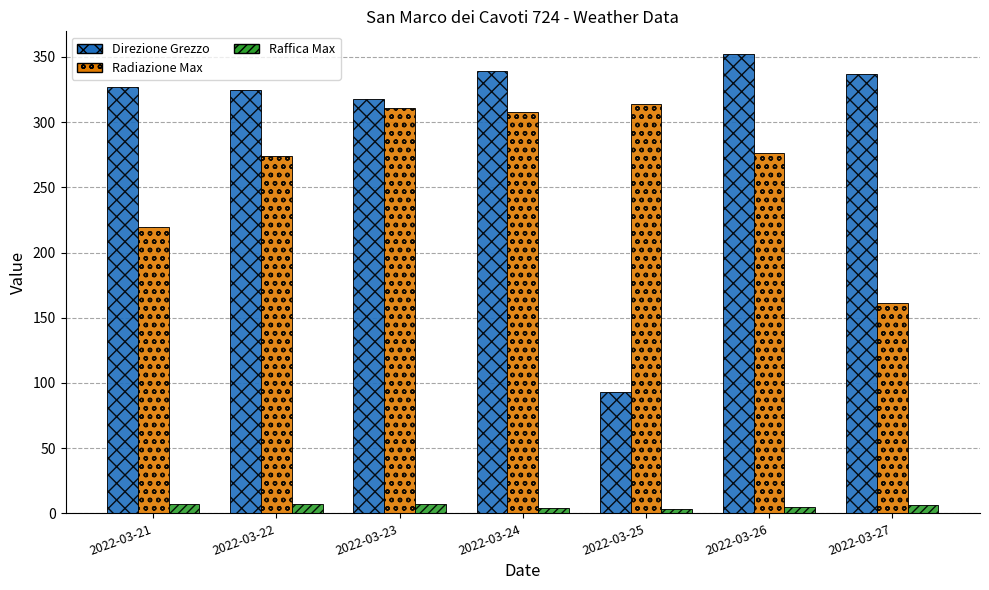

What is the value of the Direzione Grezzo bar at the 4th from the left?

339.0